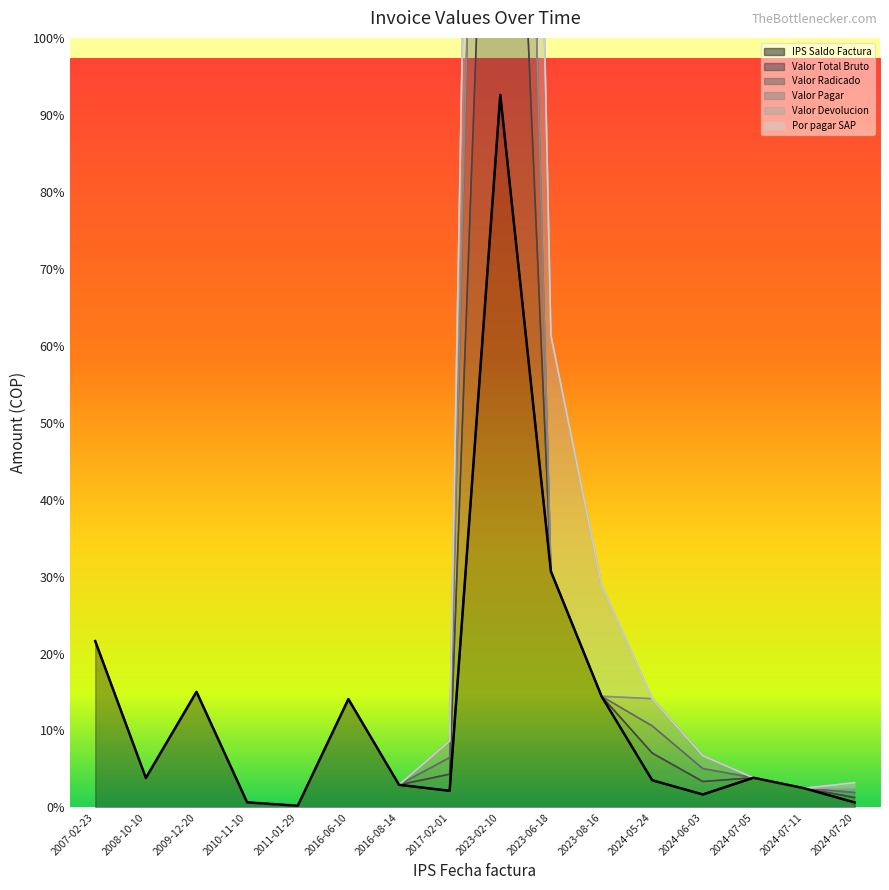

At which category does the chart reach its minimum across all series?

2011-01-29